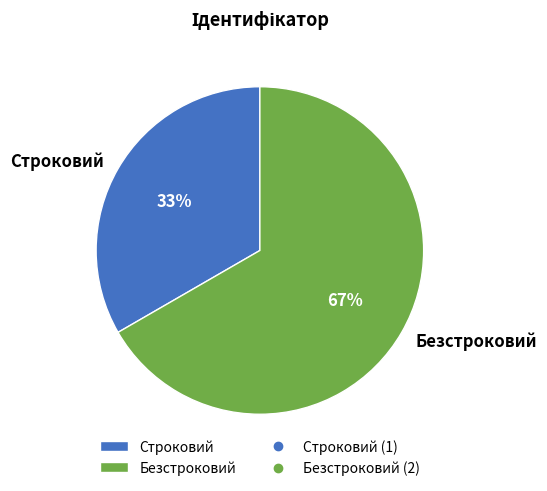

Between Строковий and Безстроковий, which is larger?

Безстроковий